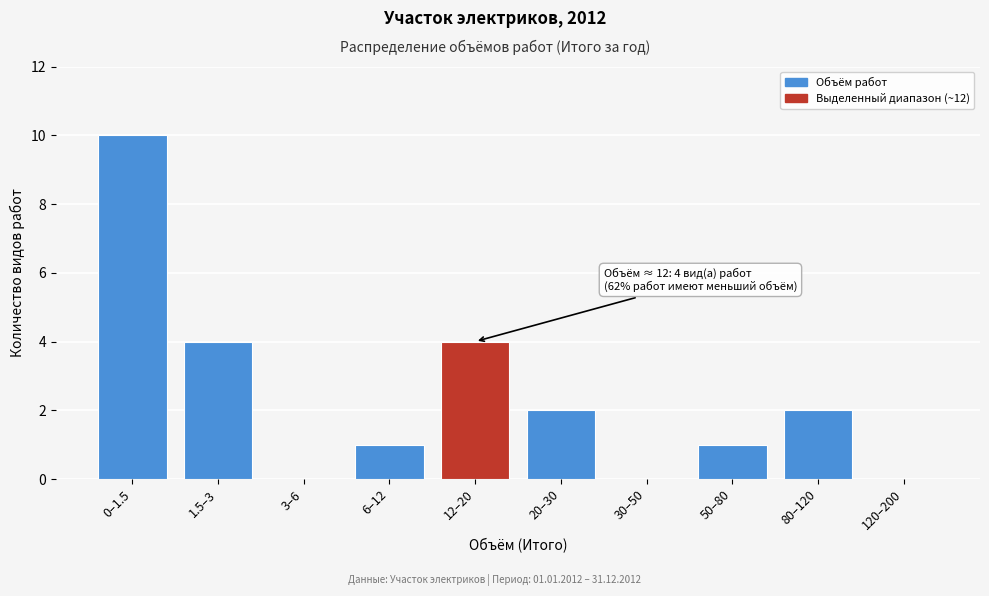

Reading right to left, extract all data points from this chart.

120–200=0	80–120=2	50–80=1	30–50=0	20–30=2	12–20=4	6–12=1	3–6=0	1.5–3=4	0–1.5=10